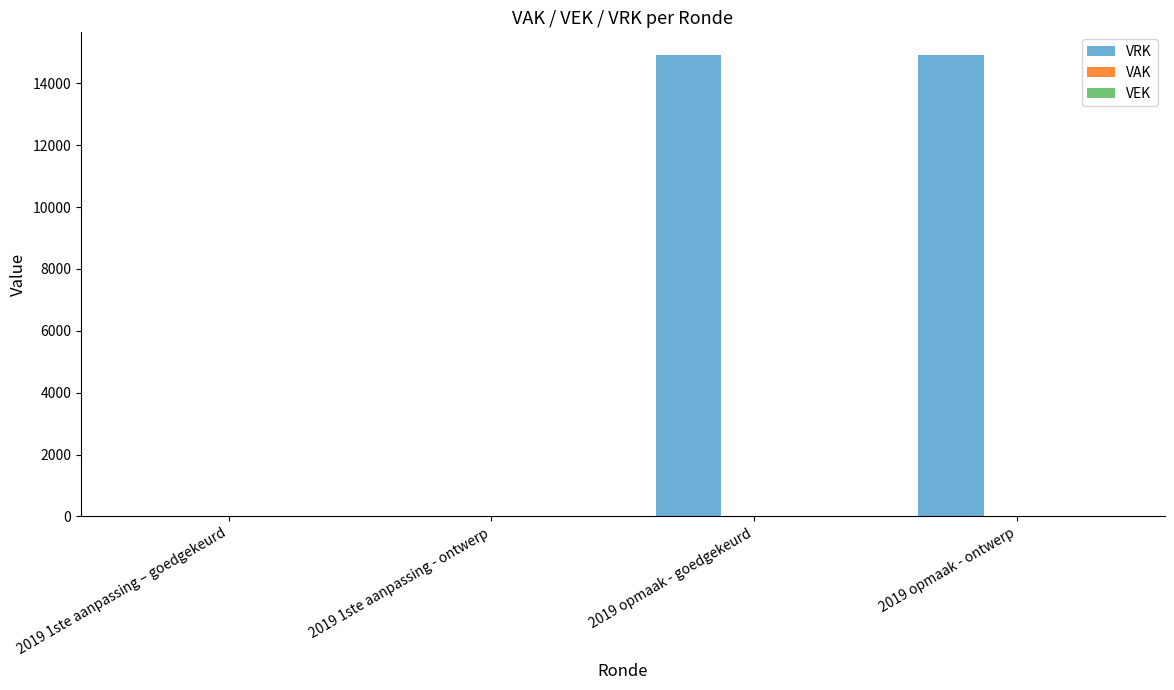

What is the sum of all values?

29800